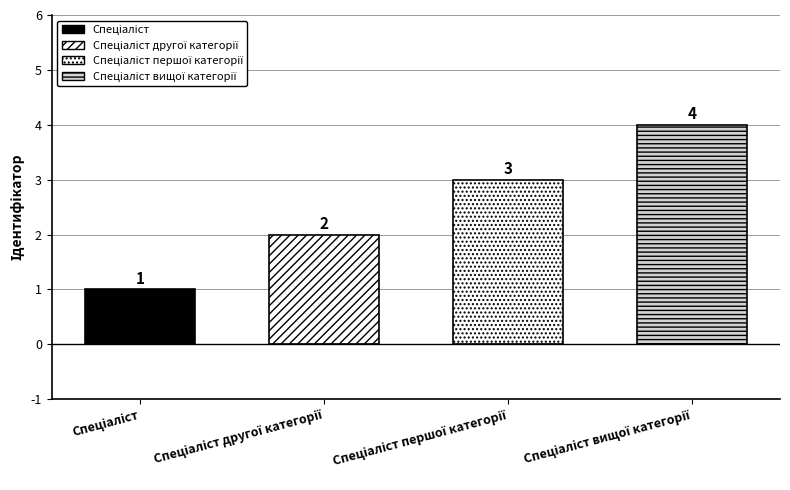

What is the difference between the values at Спеціаліст другої категорії and Спеціаліст першої категорії?

1